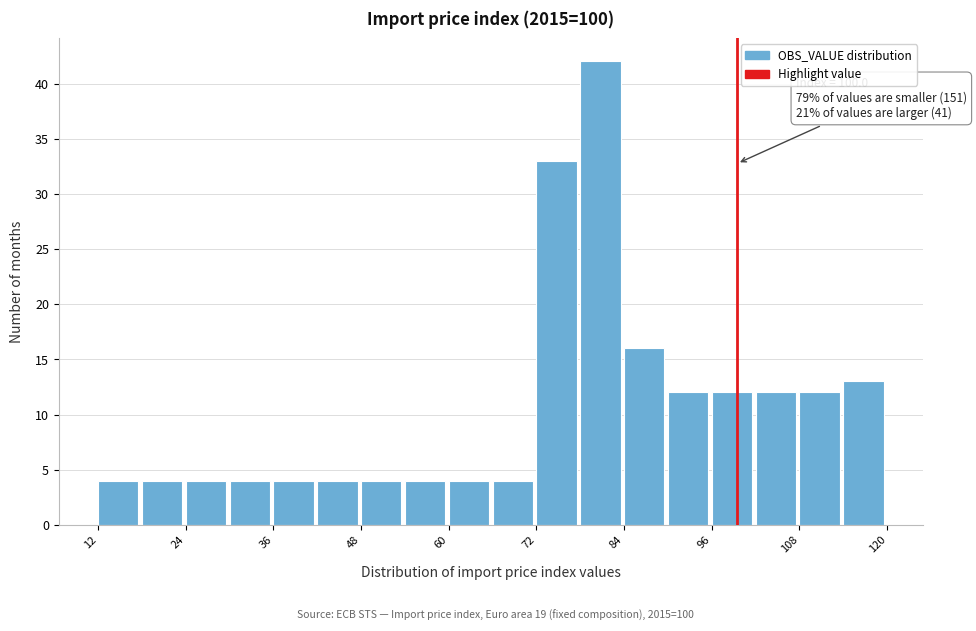

Around what value on the x-axis is the tallest bar? Give the approximate position of its centre, as read against the axis.

82